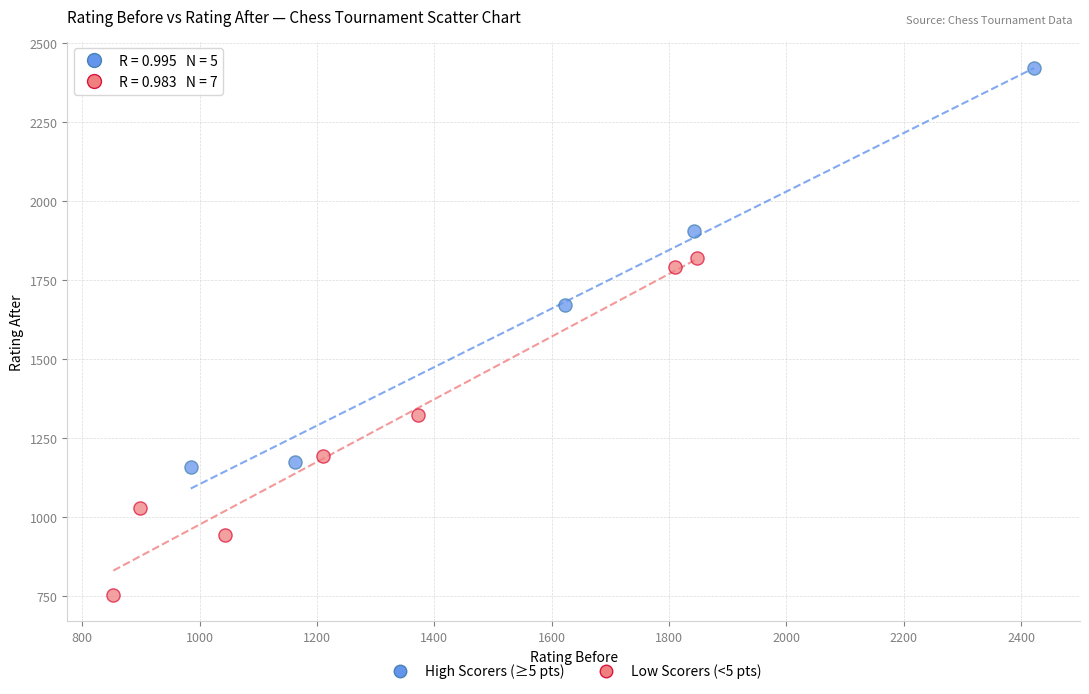

Which series contains the lowest Y value?

Low Scorers (<5 pts)